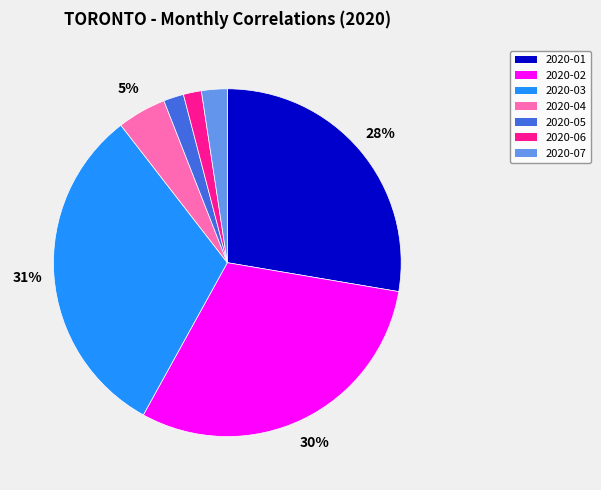

What is the largest slice in the pie chart?

2020-03